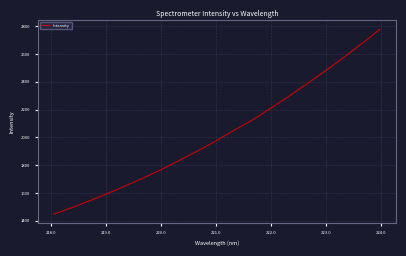

What is the maximum value shown in the chart?

2778.0